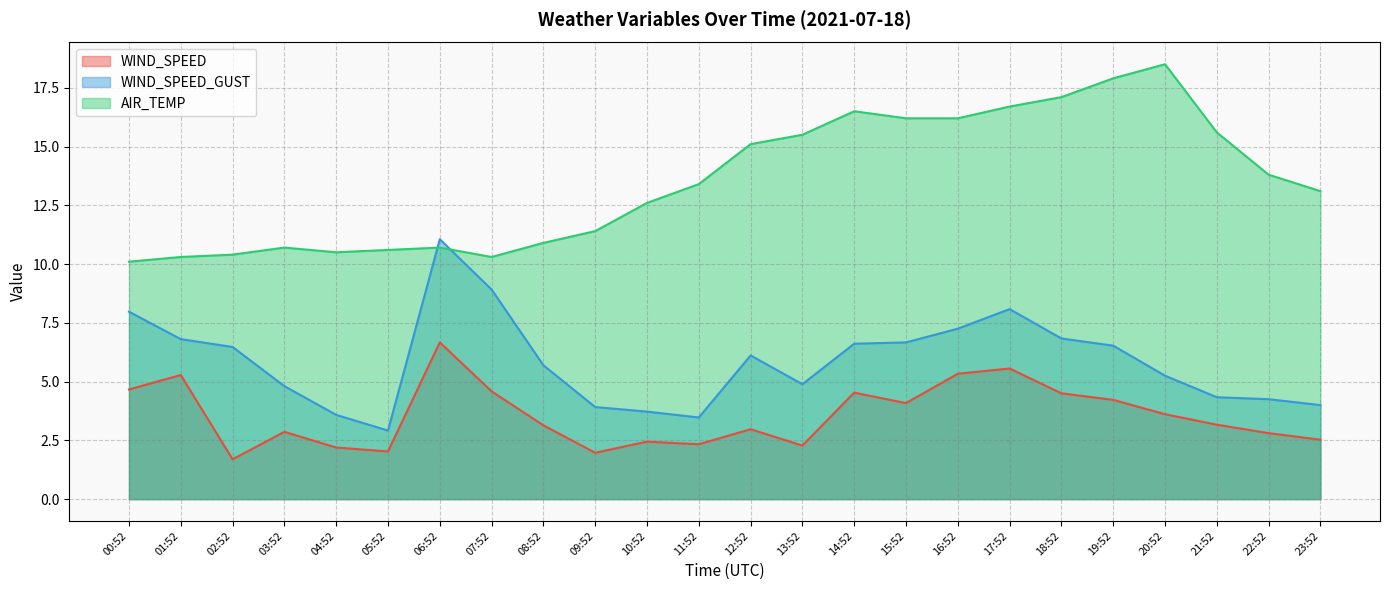

True or false: AIR_TEMP has a value of 6.1 at 20:52.

False